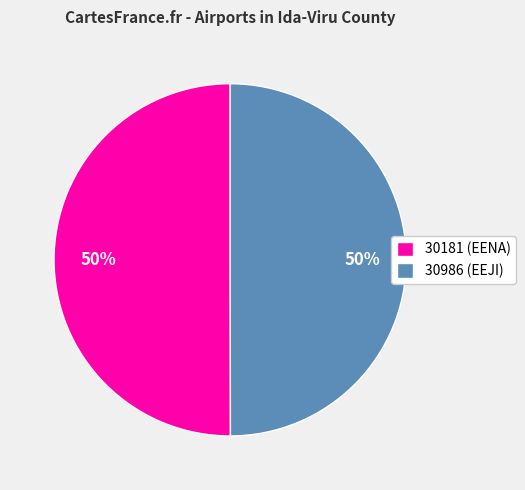

To the nearest percent, what is the average slice percentage?

50%